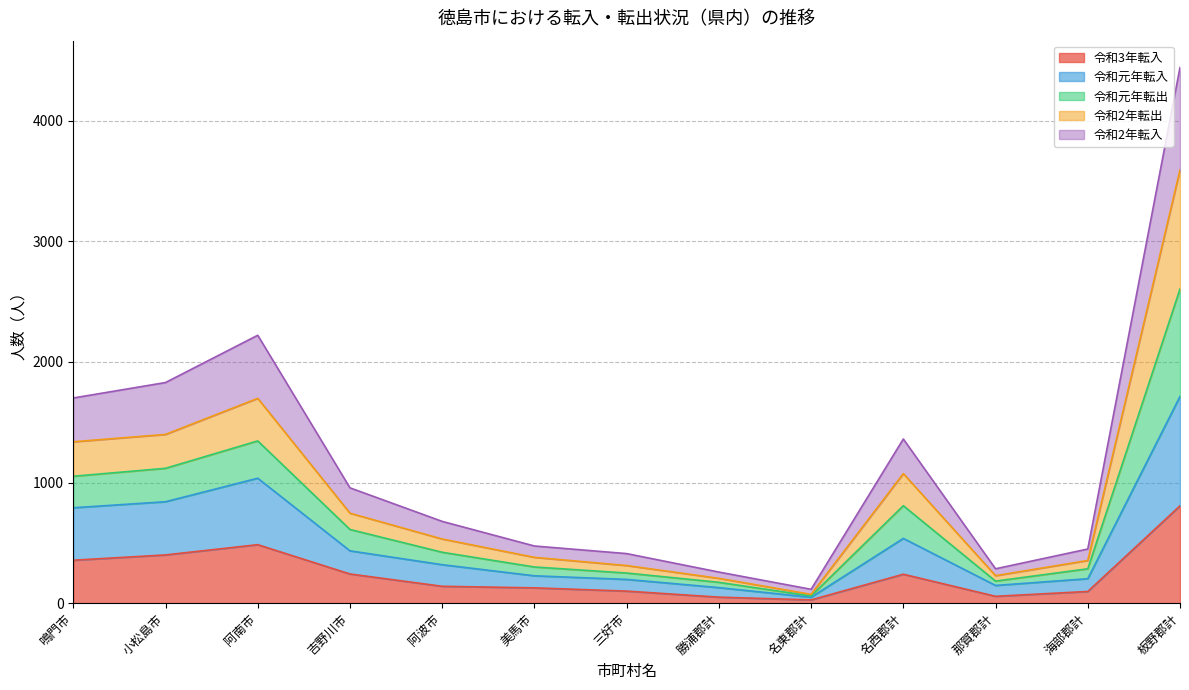

How many lines are shown in the chart?

5